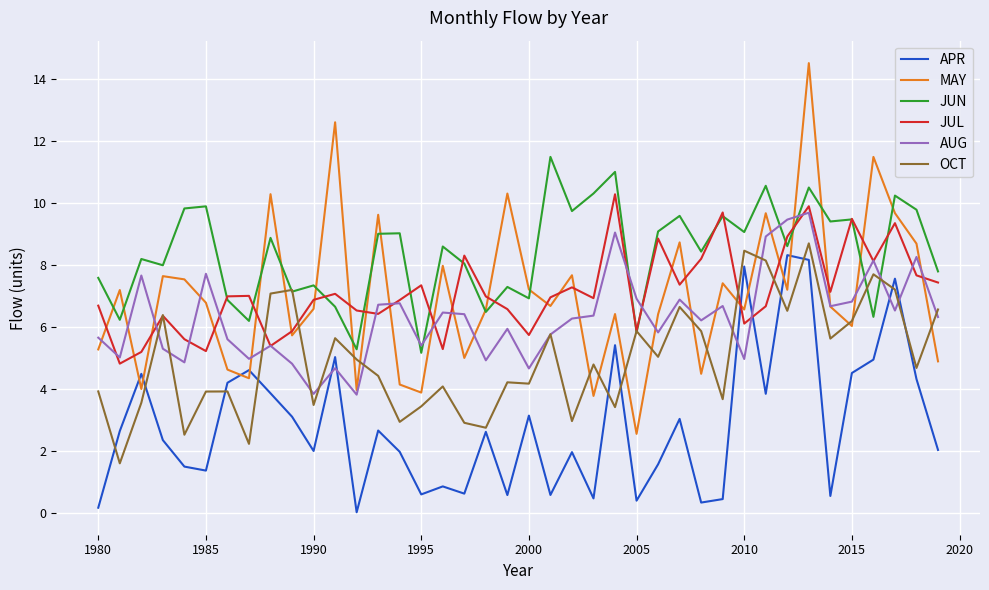

Which series has the widest spread of values?

MAY